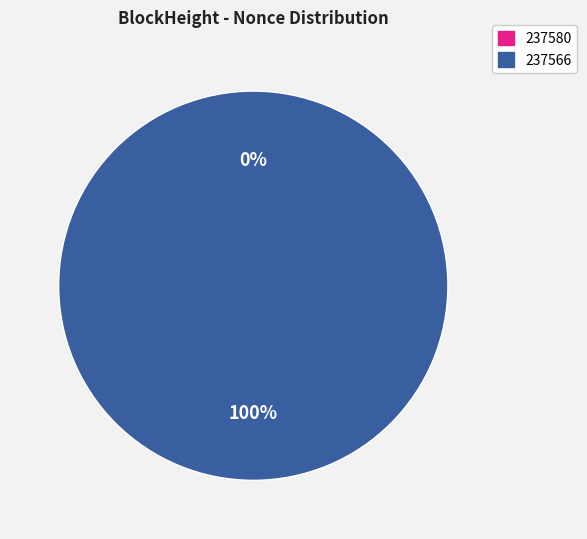

Is it true that 237566 is 99% of the pie?

False